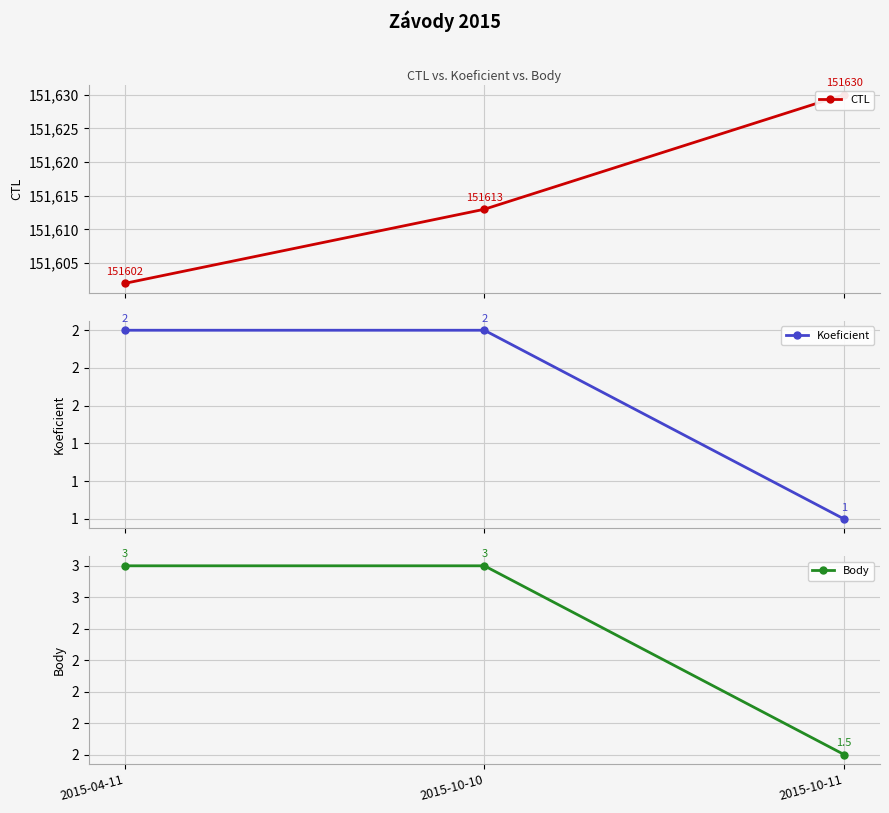

Which series has the widest spread of values?

CTL